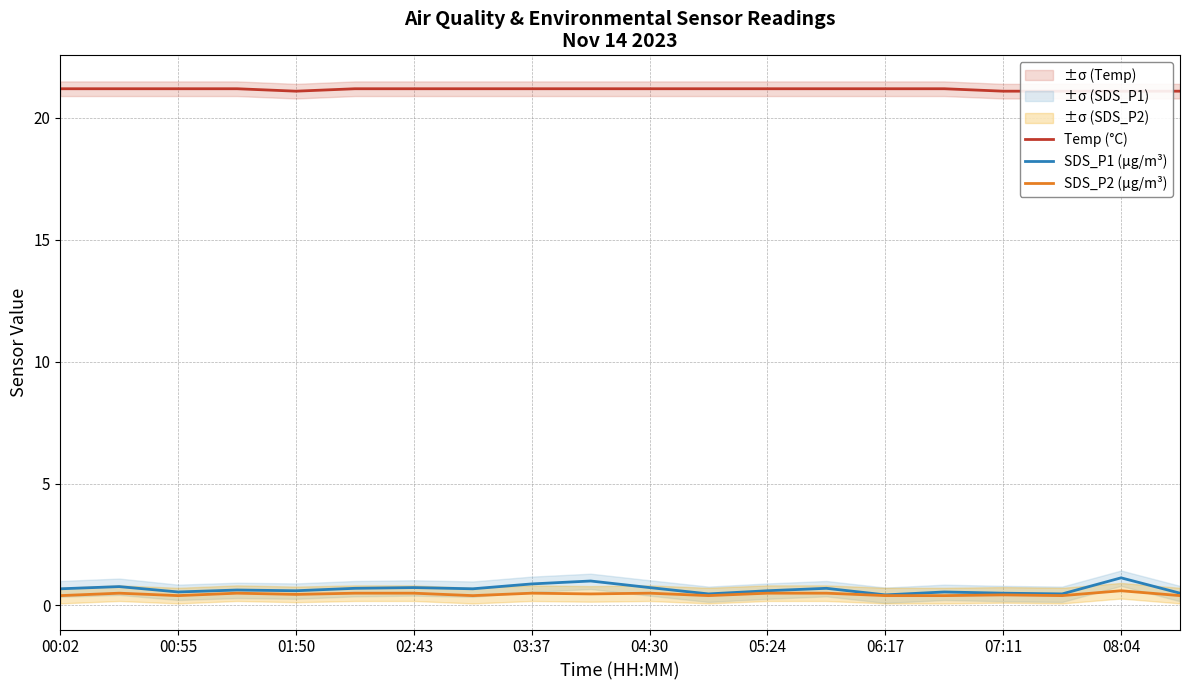

True or false: SDS_P2 (µg/m³) and SDS_P1 (µg/m³) intersect in this chart.

False